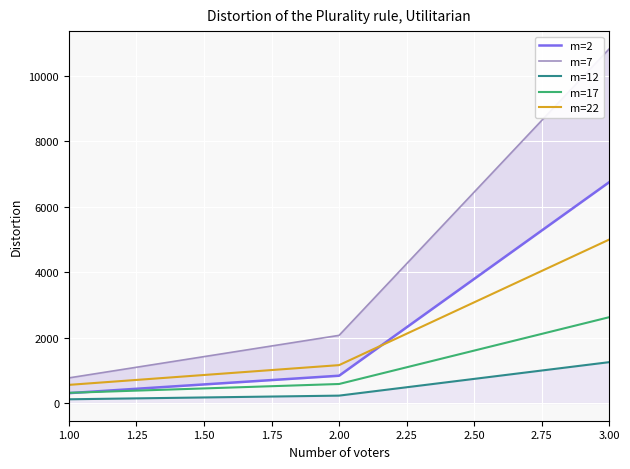

What are all the series names shown in the legend?

m=2, m=7, m=12, m=17, m=22